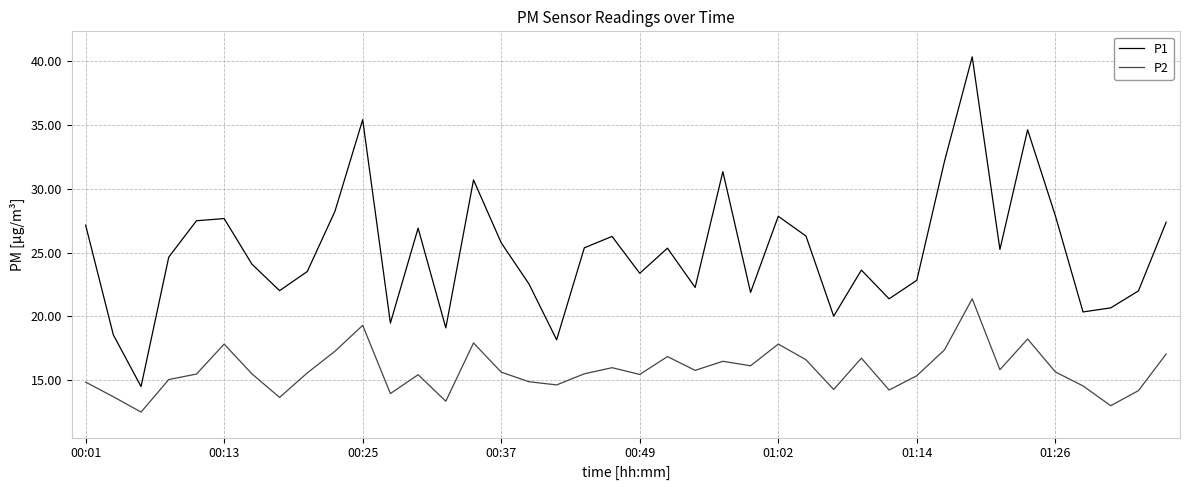

What is the difference between the maximum and minimum values in the P2 series?

8.9